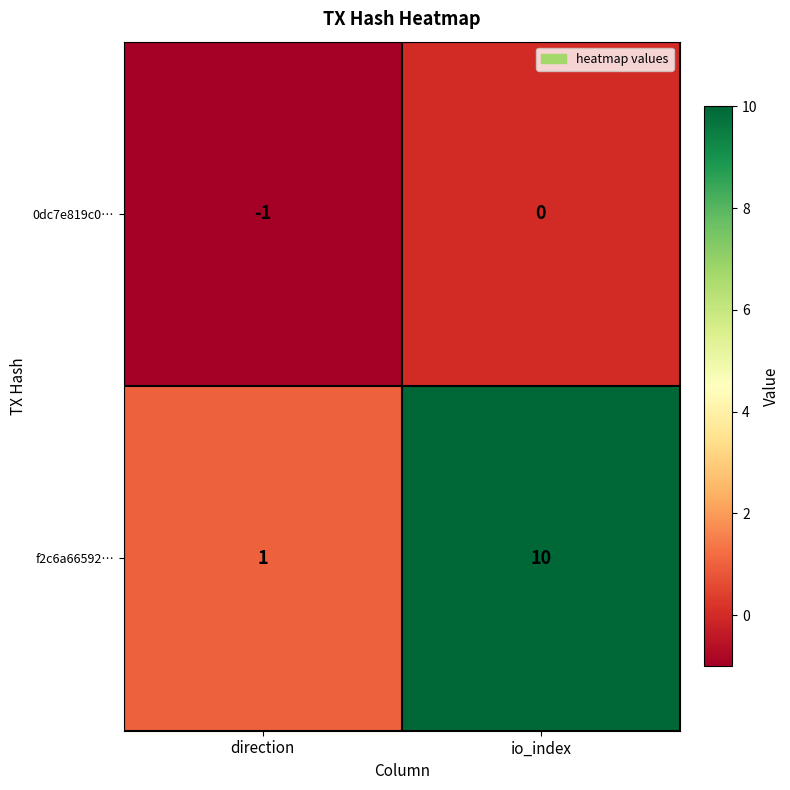

Reading left to right, list all the values displayed in this chart.

0dc7e819c0…: -1	0
f2c6a66592…: 1	10